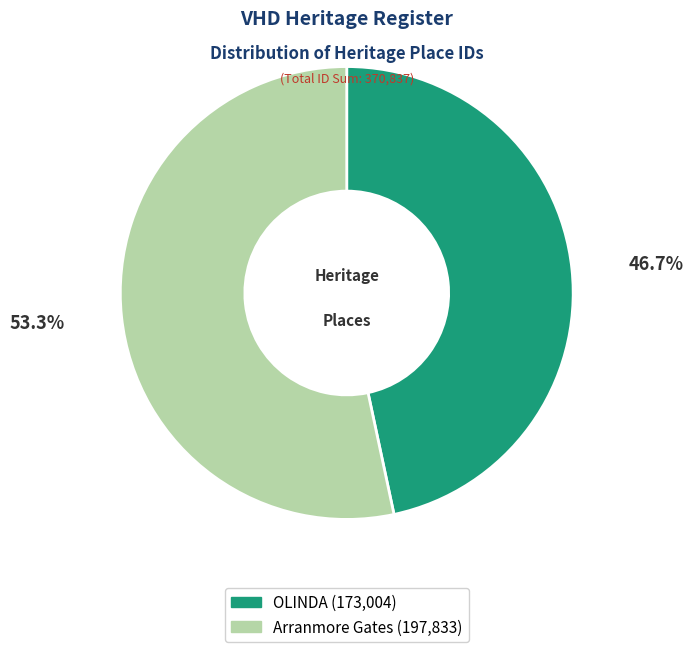

Which category accounts for the majority?

Arranmore Gates